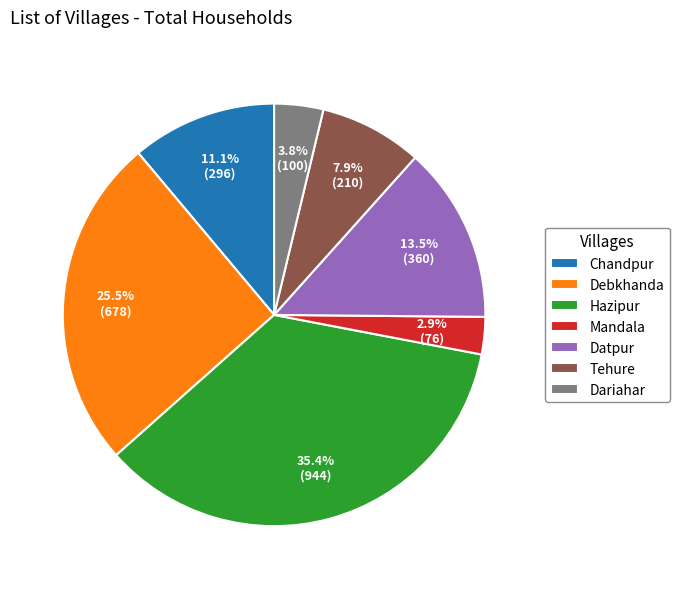

Which slice is the smallest?

Mandala